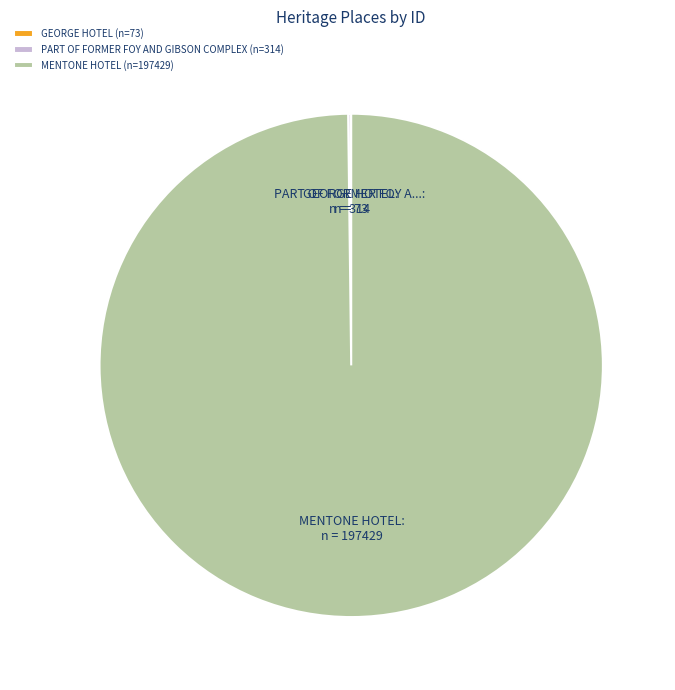

Is it true that MENTONE HOTEL (n=197429) is 100% of the pie?

True